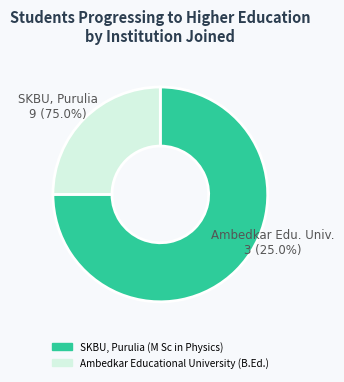

What percentage is NOT represented by SKBU, Purulia (M Sc in Physics)?

25.0%